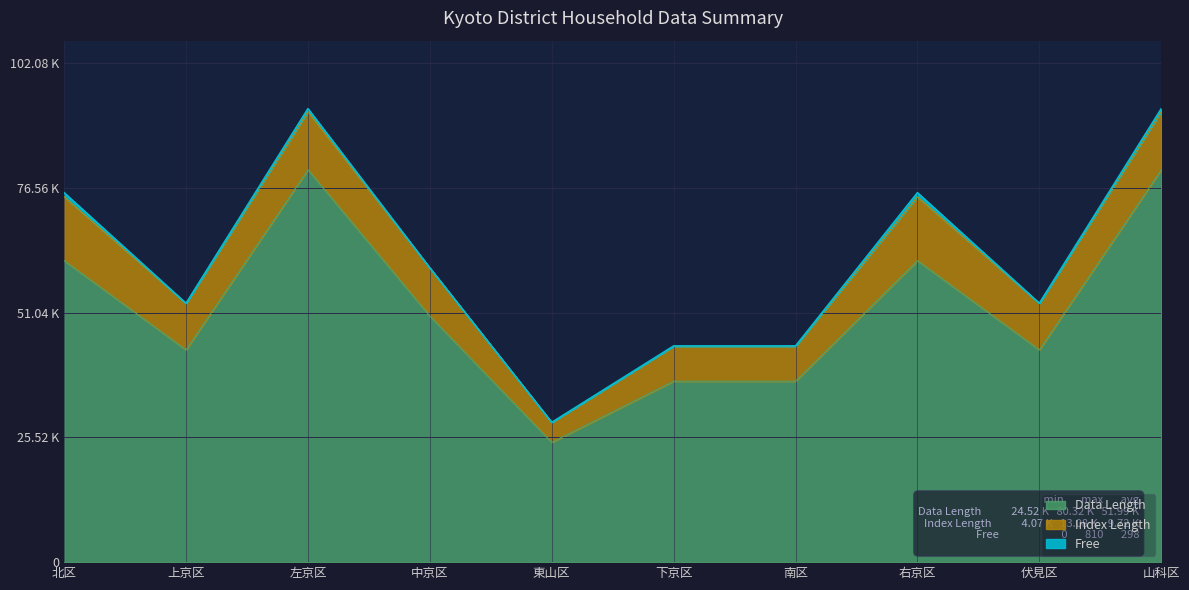

Which series changed the most between 上京区 and 南区?

Data Length